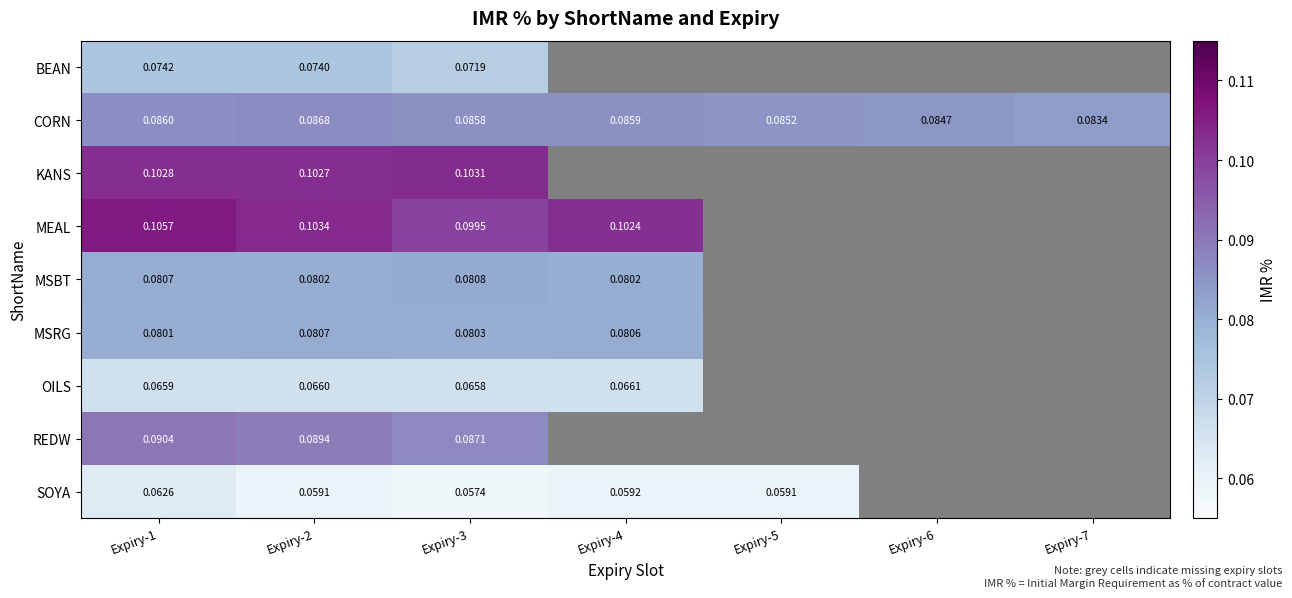

Which category has the highest value across all series?

Expiry-1